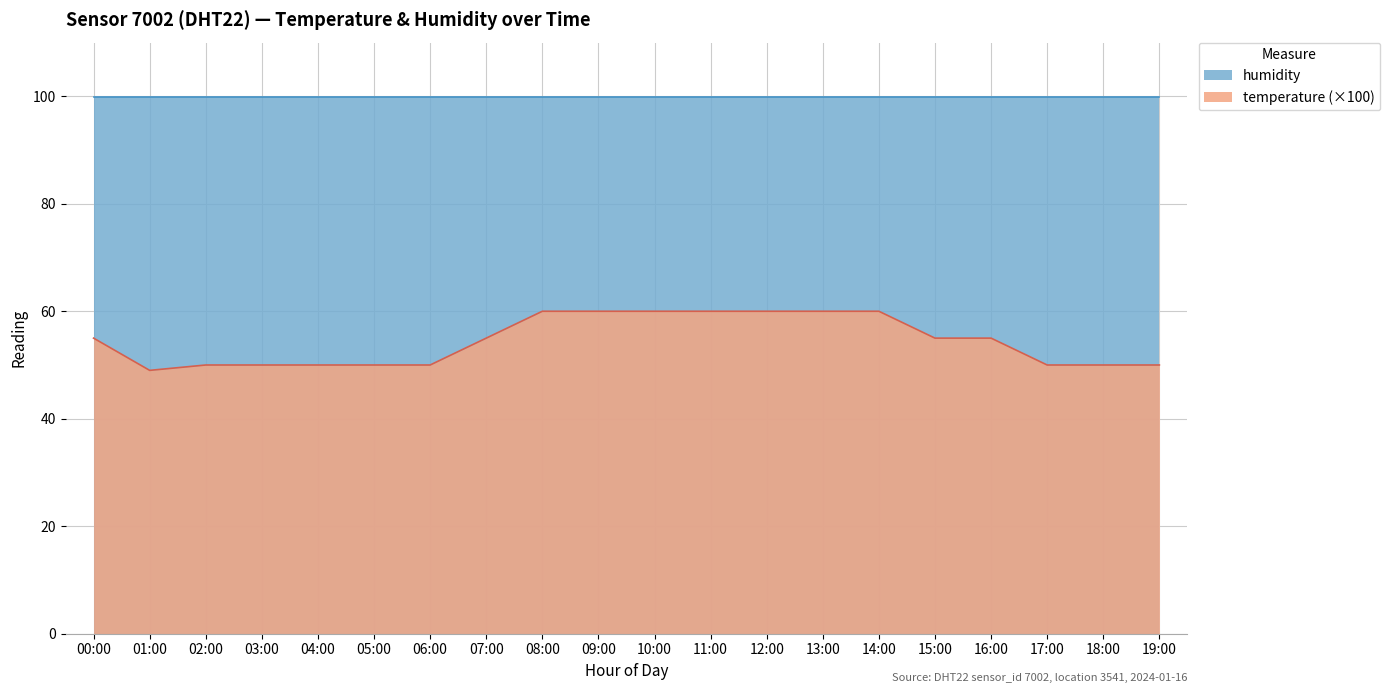

True or false: temperature (×100) and humidity intersect in this chart.

False